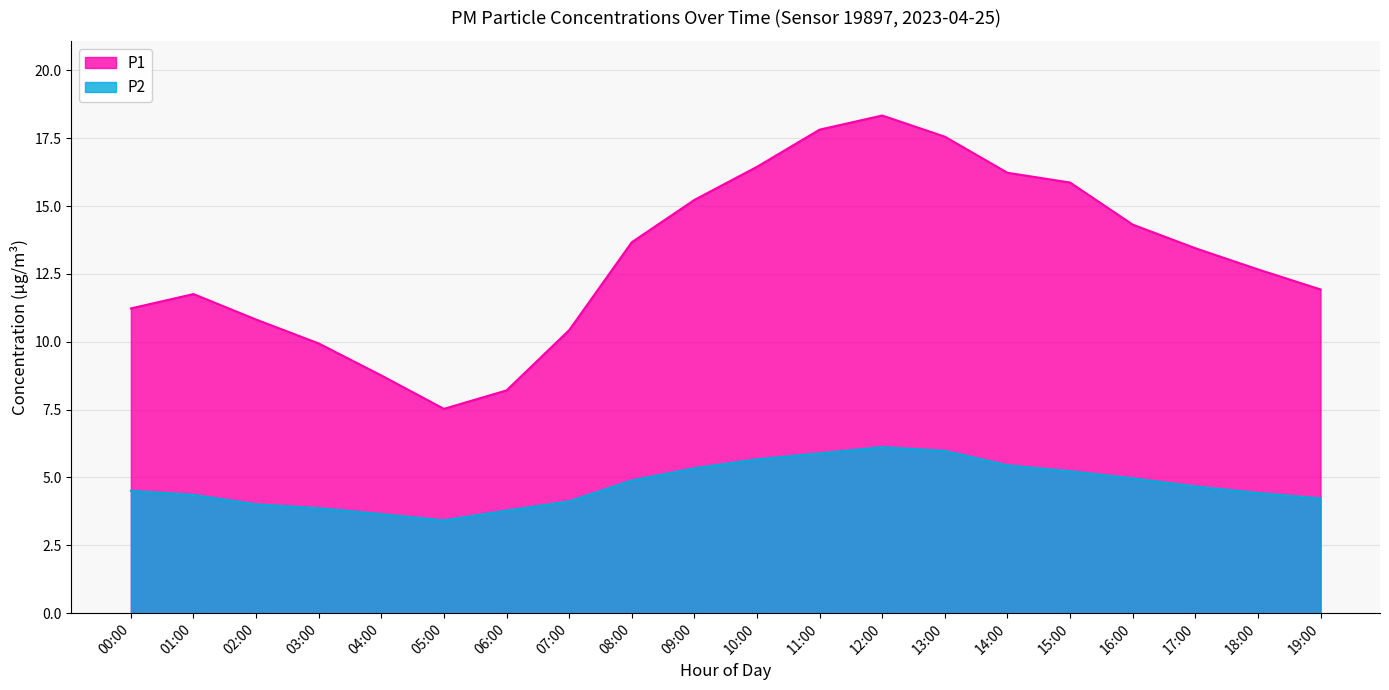

The P1 series shows 16.4 at 10:00. True or false?

True